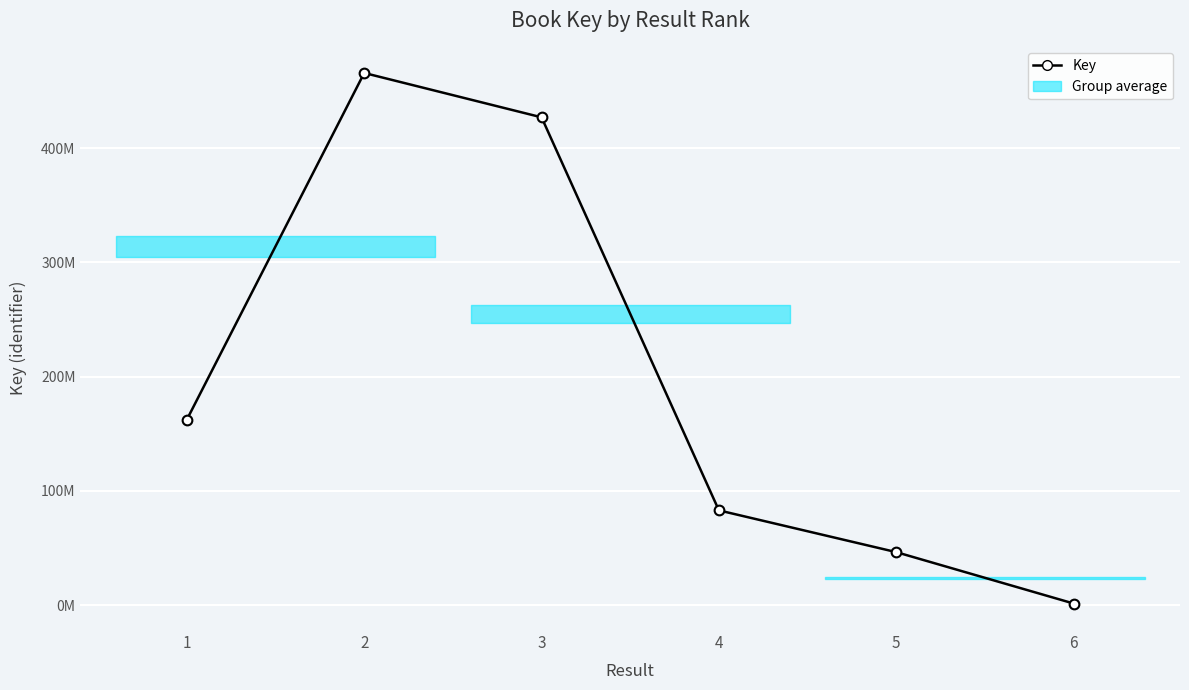

What is the difference between the maximum and second lowest values?

419268991